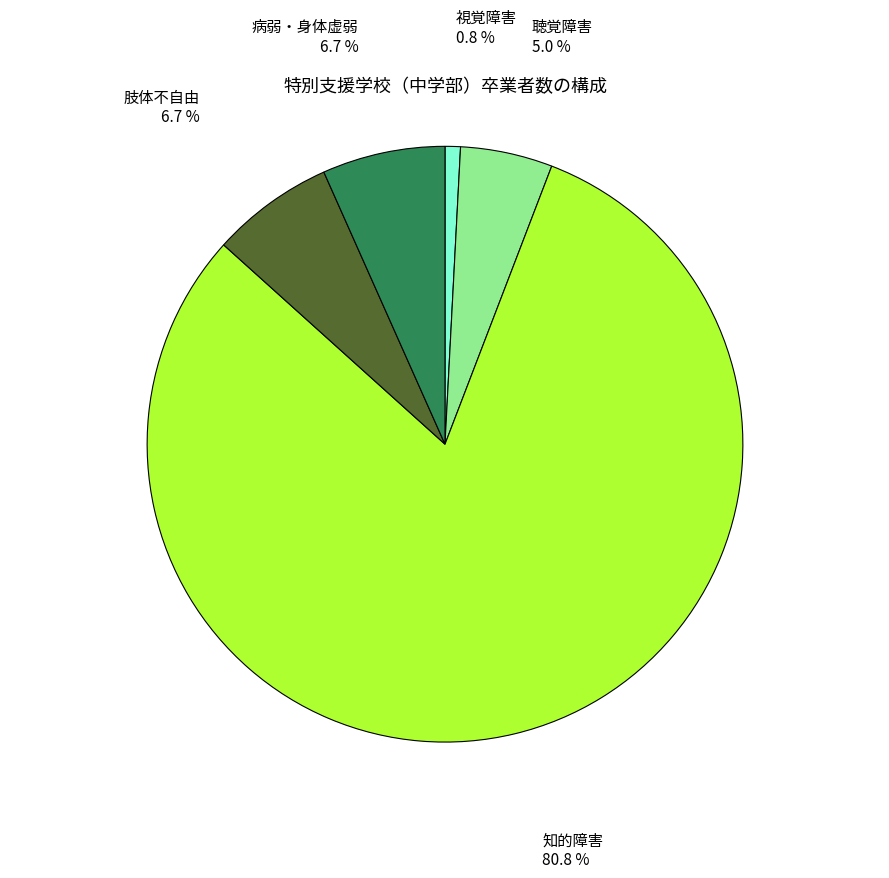

Is there a majority slice in this chart?

Yes